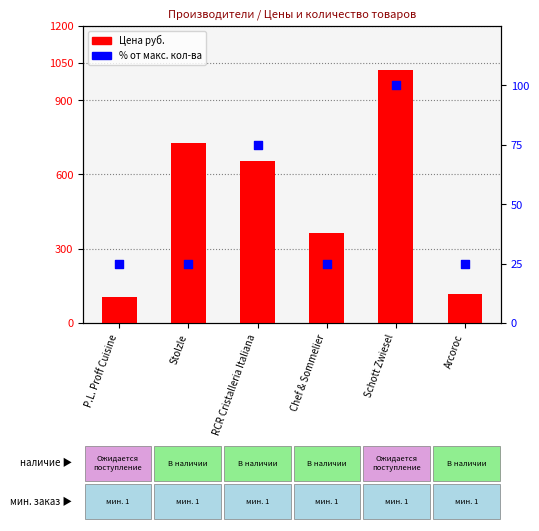

What is the total value across all series at Stolzle?

754.0